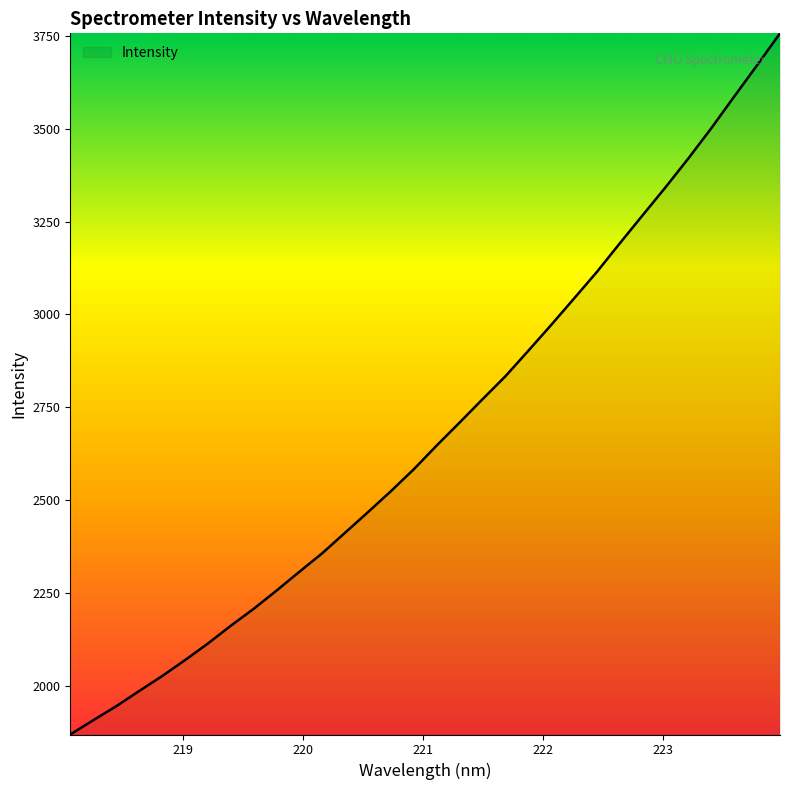

What is the minimum value shown in the chart?

1868.9